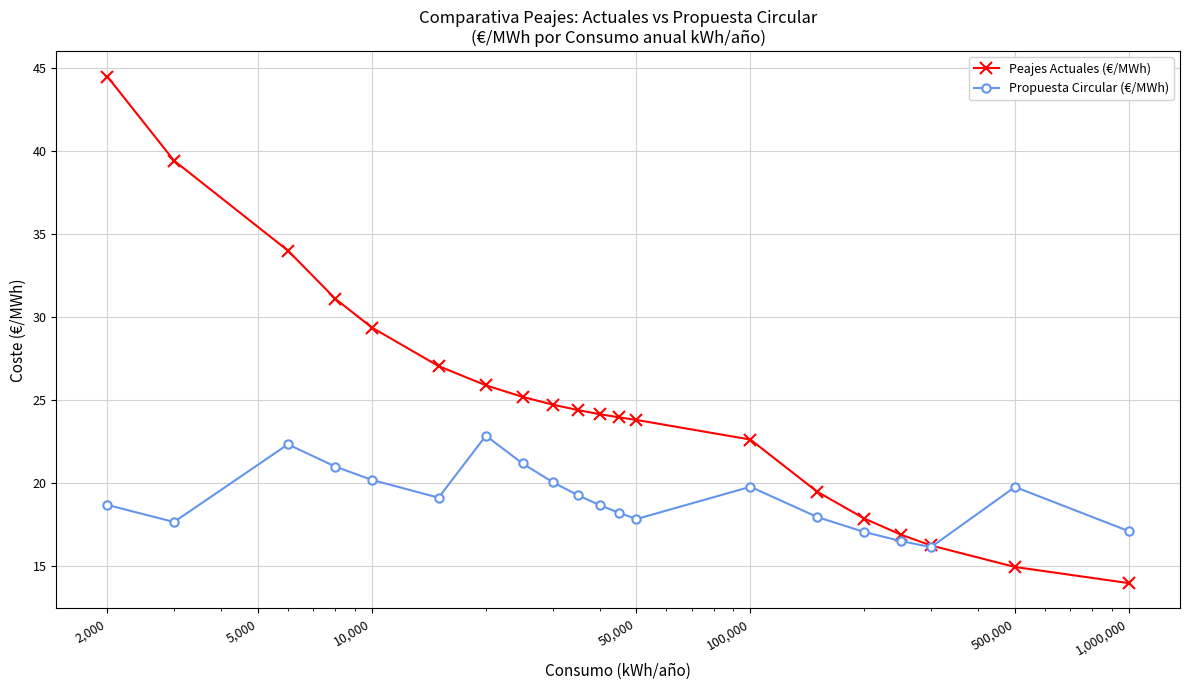

List the series in order of their overall mean, lowest first.

Propuesta Circular (€/MWh), Peajes Actuales (€/MWh)